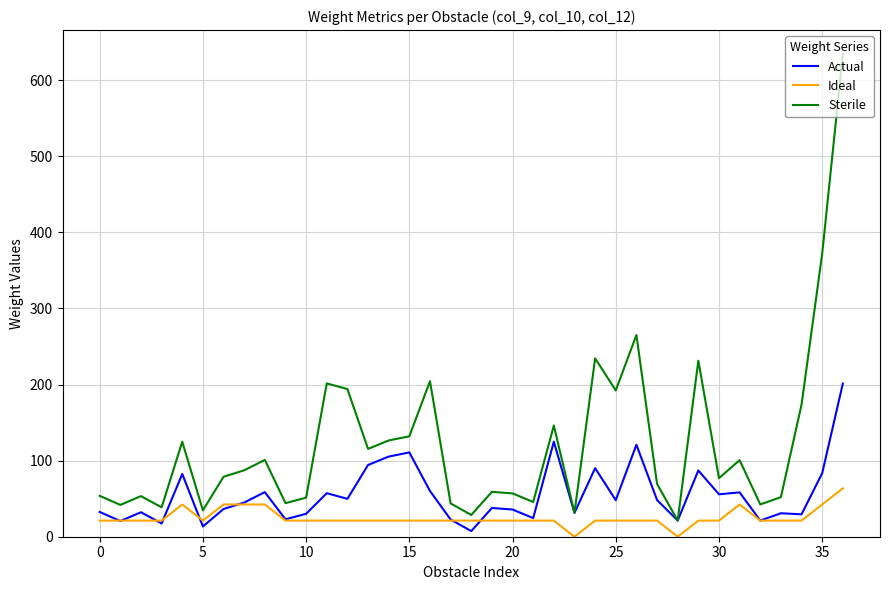

What is the maximum value for Ideal?

63.6